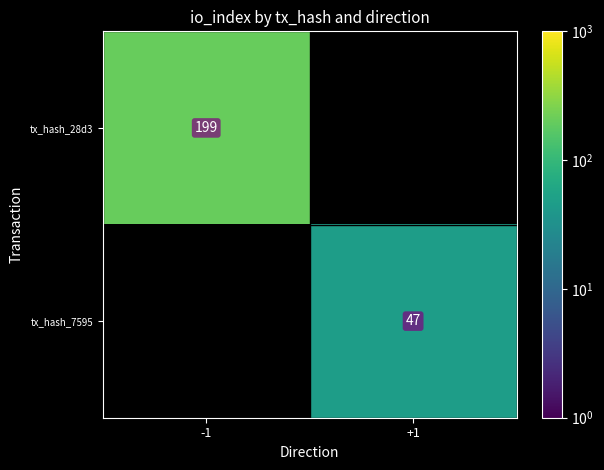

Is it true that tx_hash_7595 equals 47 at +1?

True